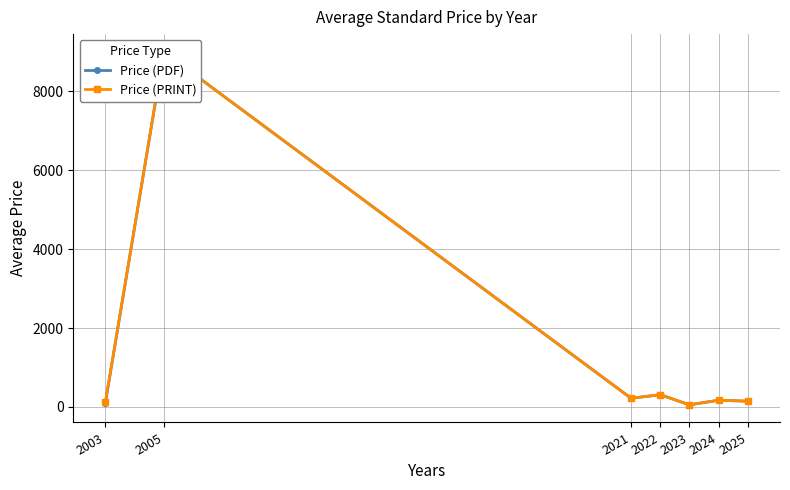

Rank the series by their average value, from lowest to highest.

Price (PDF), Price (PRINT)